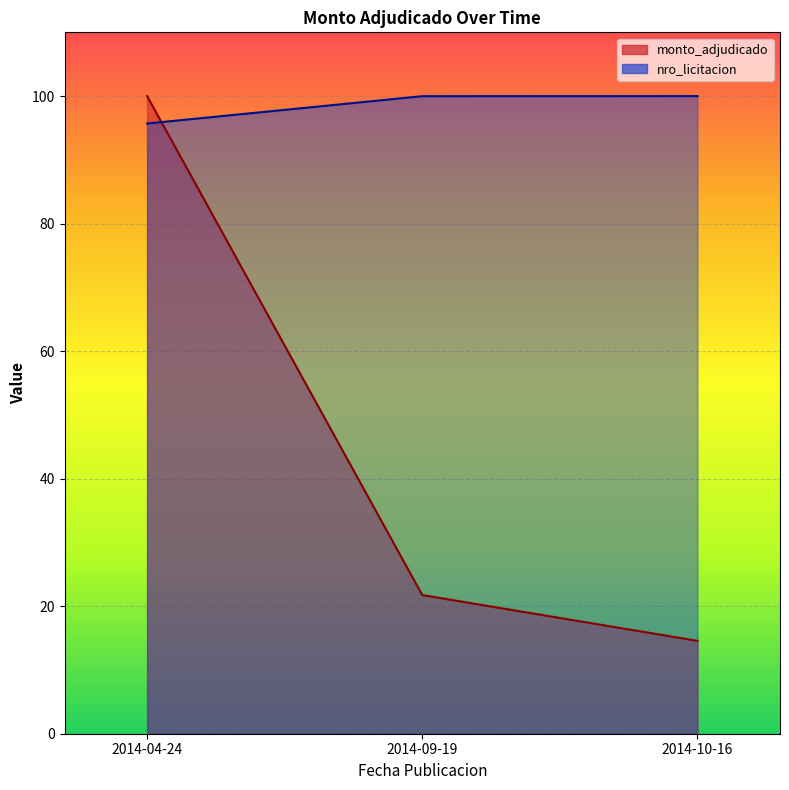

What position from the right is 2014-04-24?

3